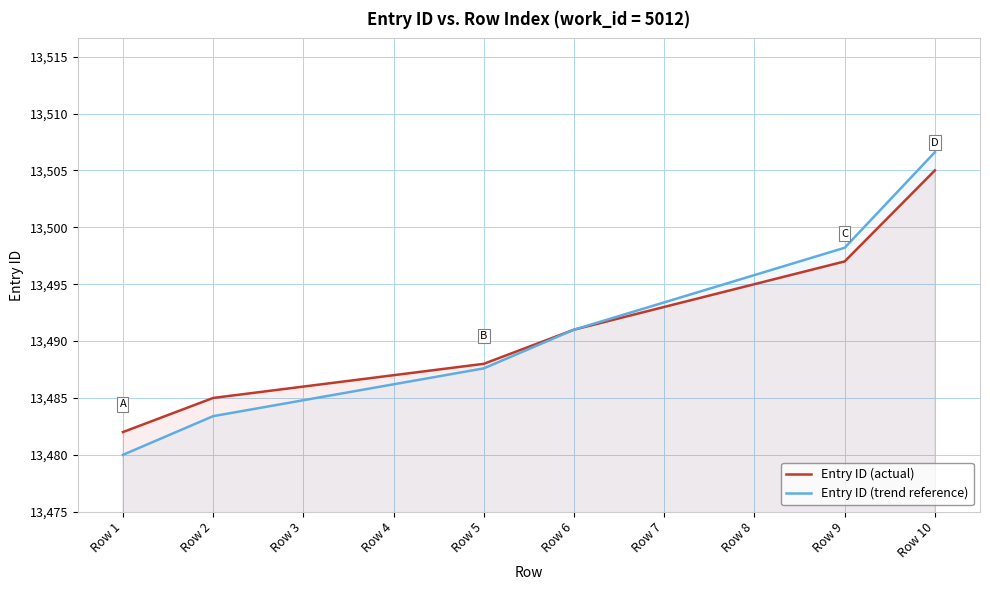

What is the sum of all Entry ID (actual) values?

134909.0